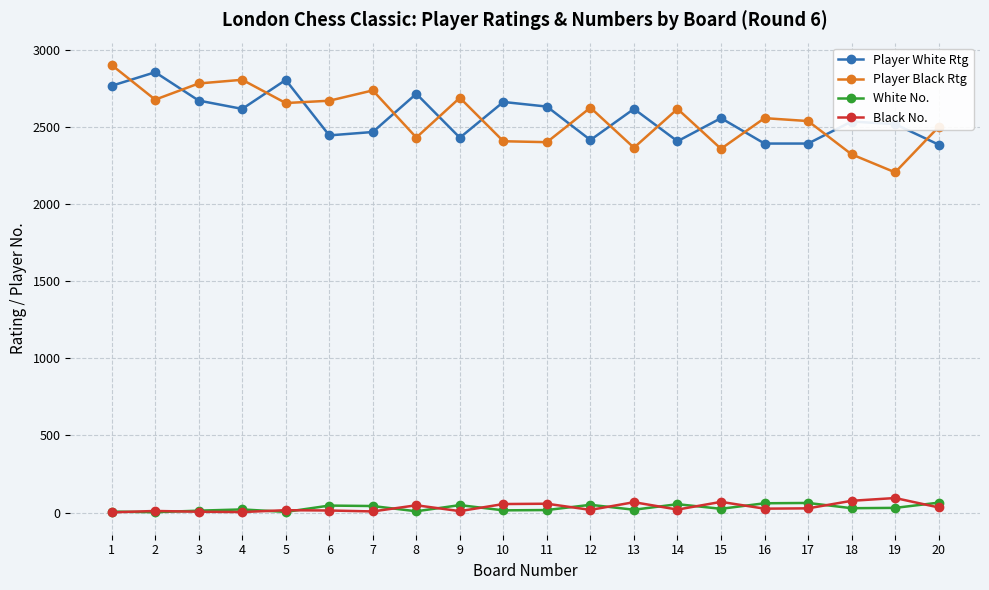

The value of Player White Rtg at 8 is 859. True or false?

False